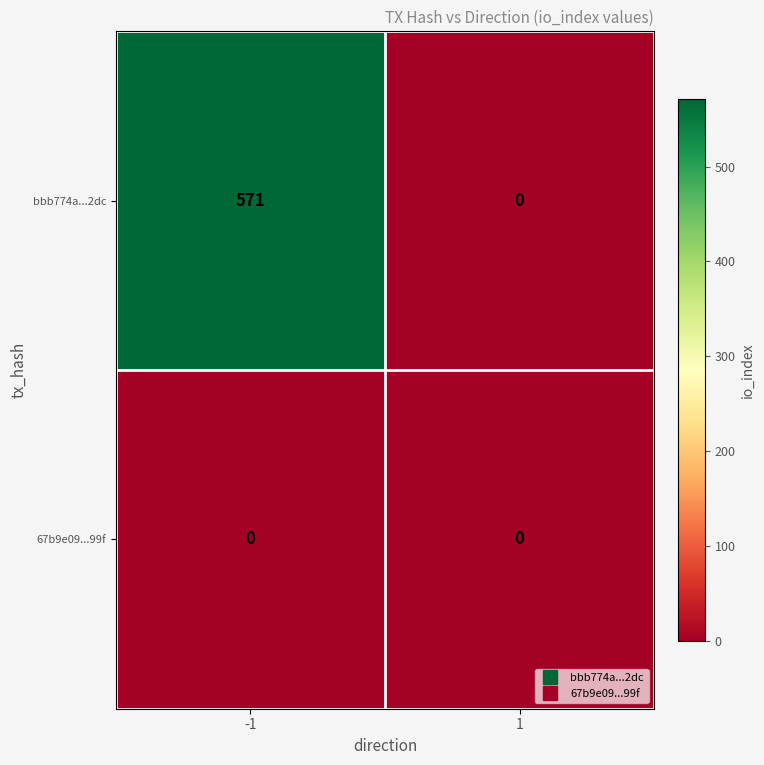

The value of 67b9e09...99f at -1 is 0. True or false?

True